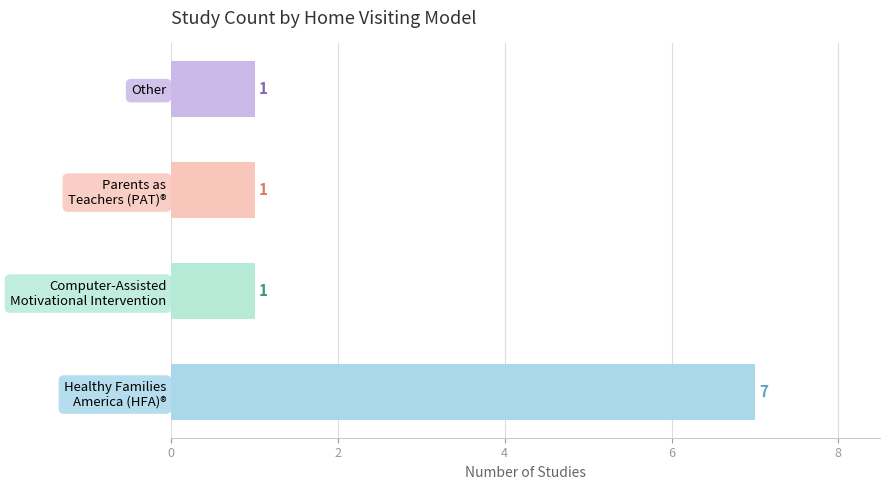

What is the sum of all values?

10